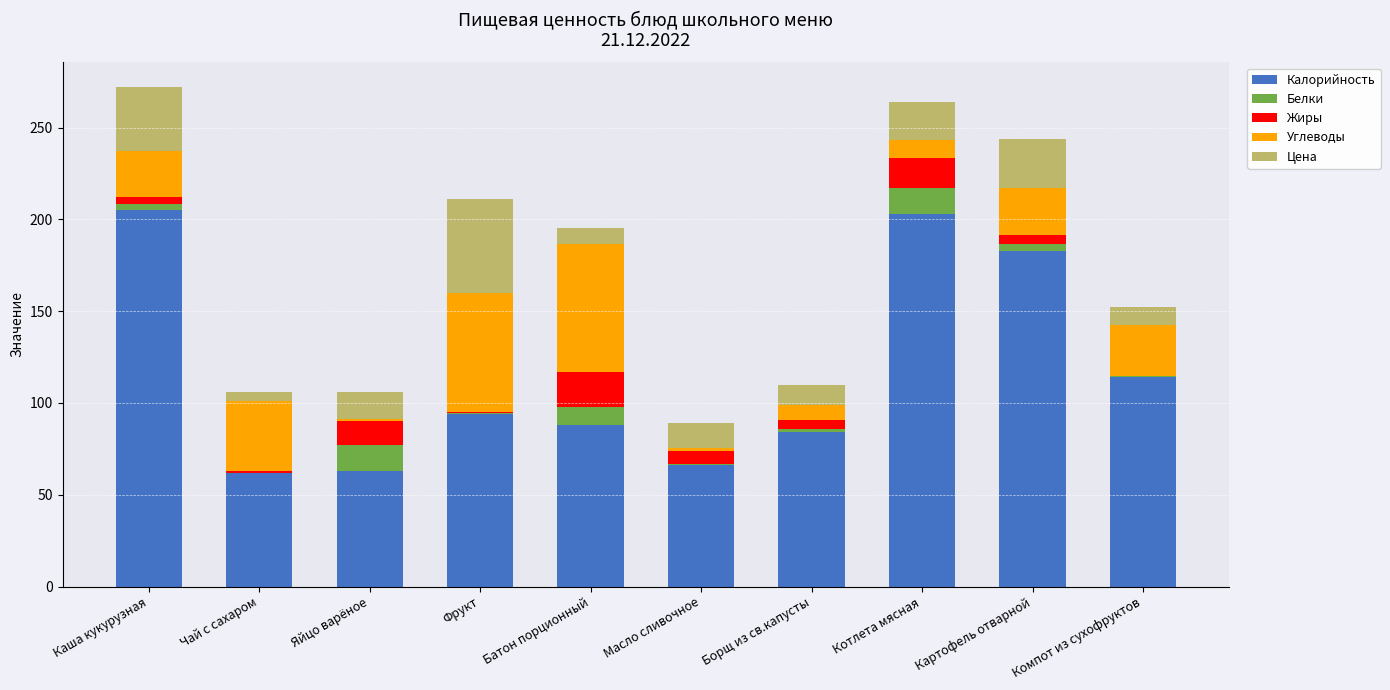

The Калорийность series shows 62.0 at Чай с сахаром. True or false?

True